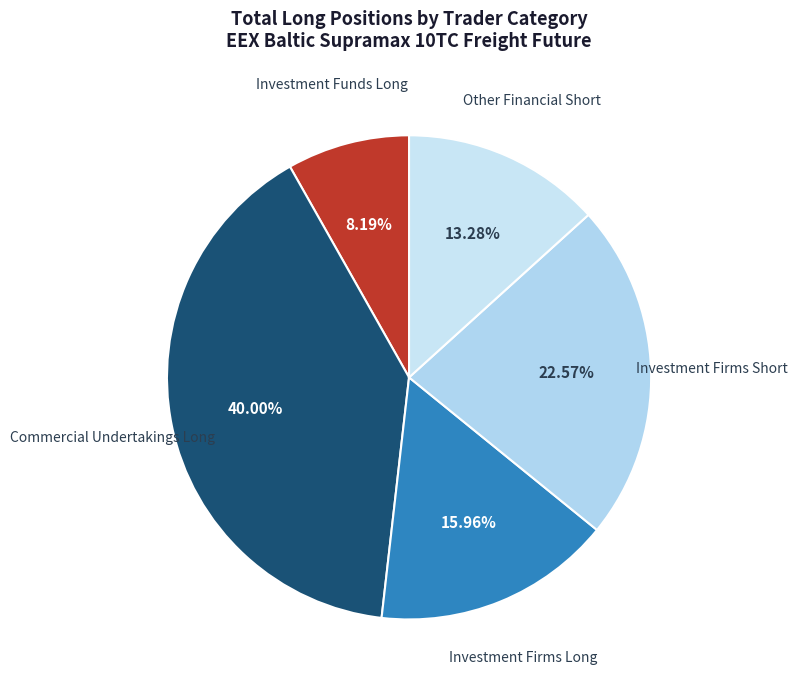

Rank the categories by value from lowest to highest.

Investment Funds Long, Other Financial Short, Investment Firms Long, Investment Firms Short, Commercial Undertakings Long